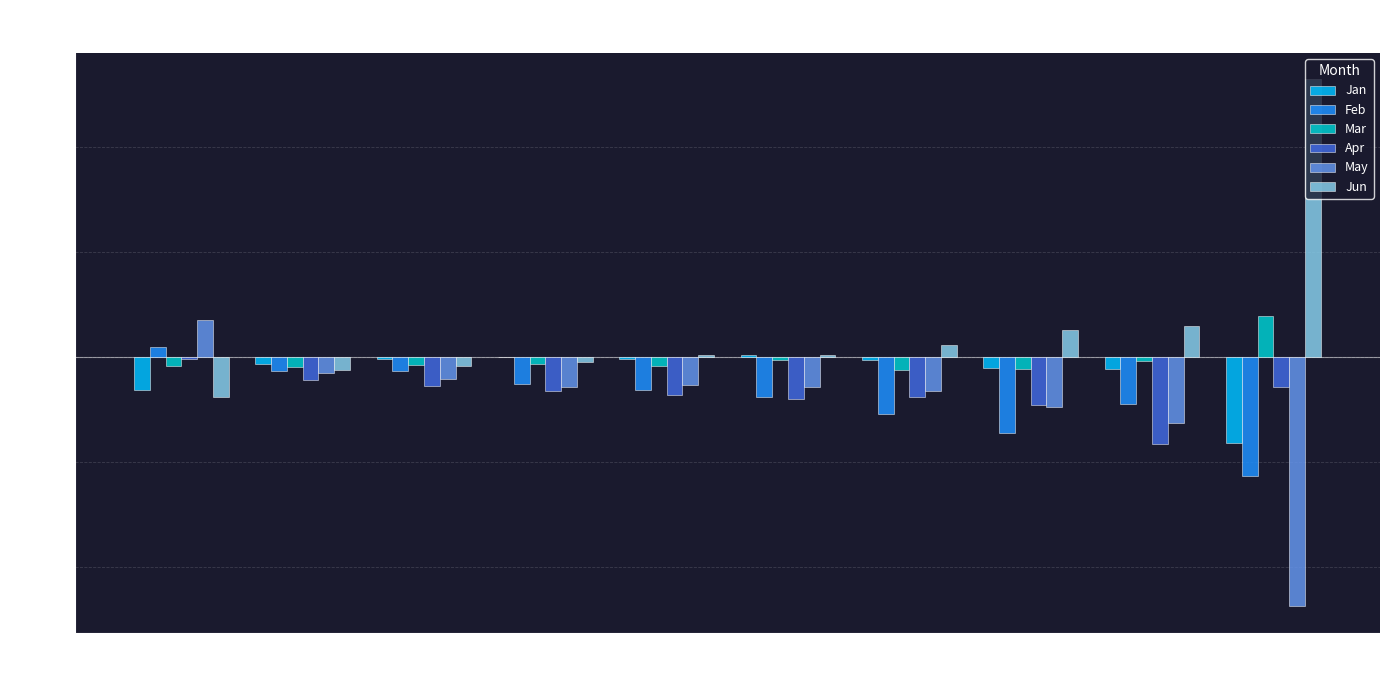

Is it true that Apr equals -0.0 at pct55?

True